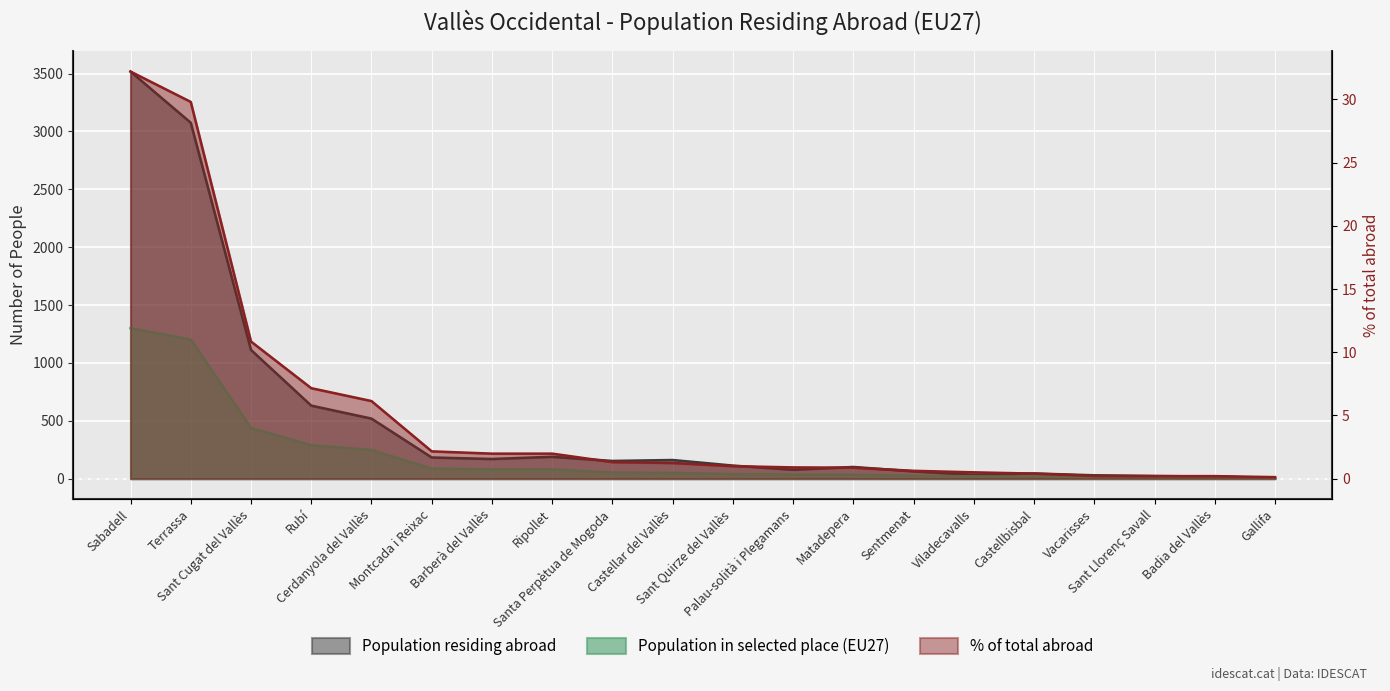

True or false: % of total abroad and Population in selected place (EU27) cross at least once.

False